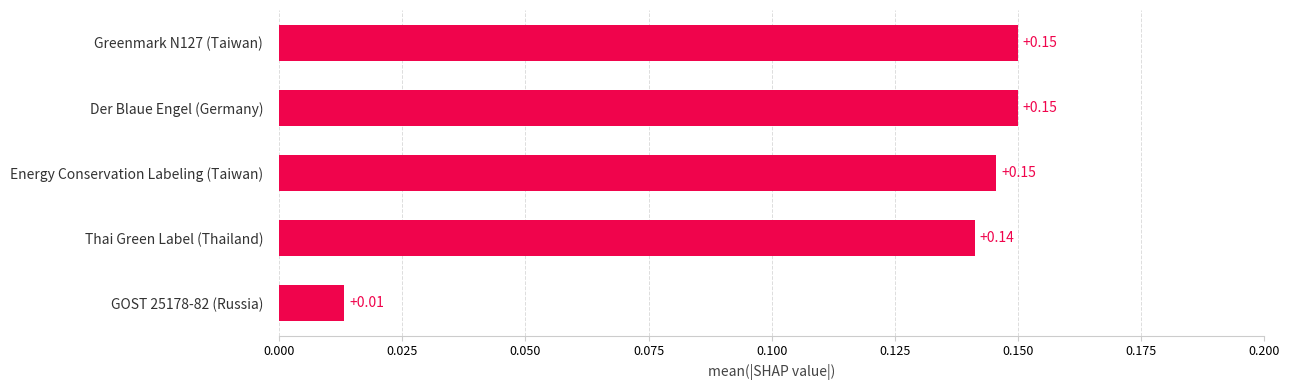

How many data points does each series have?

5